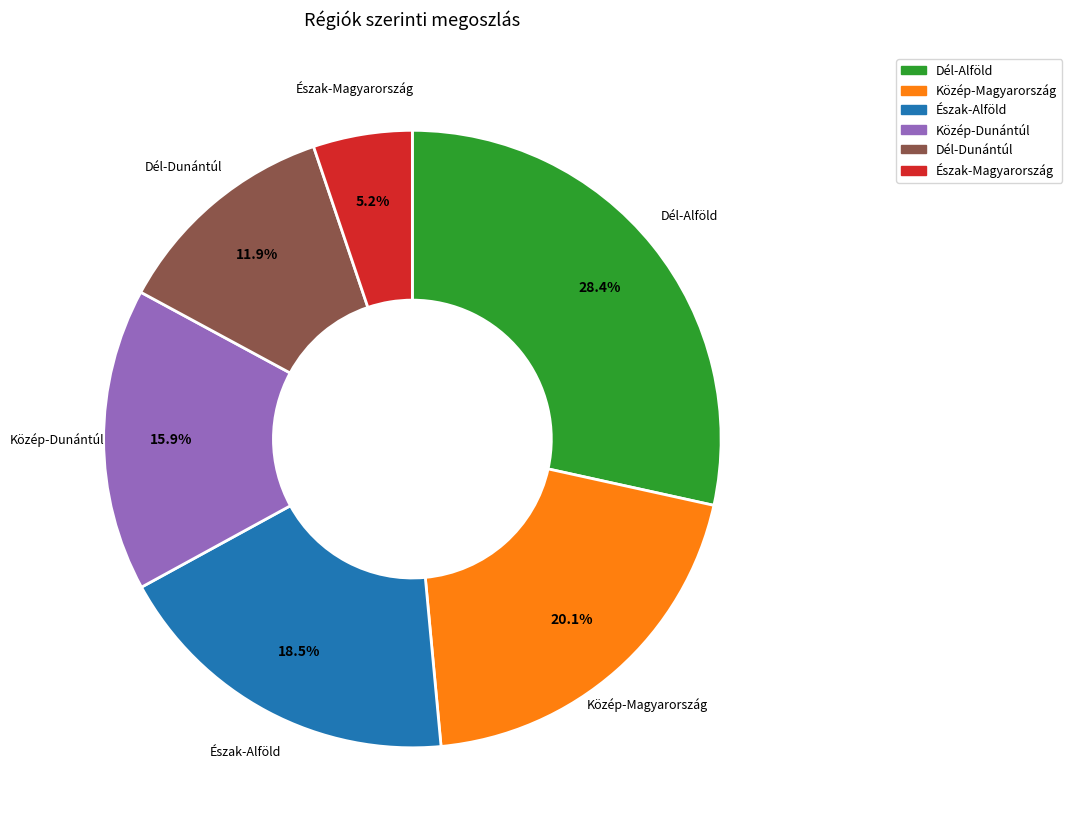

Is there any slice that represents more than half of the pie?

No